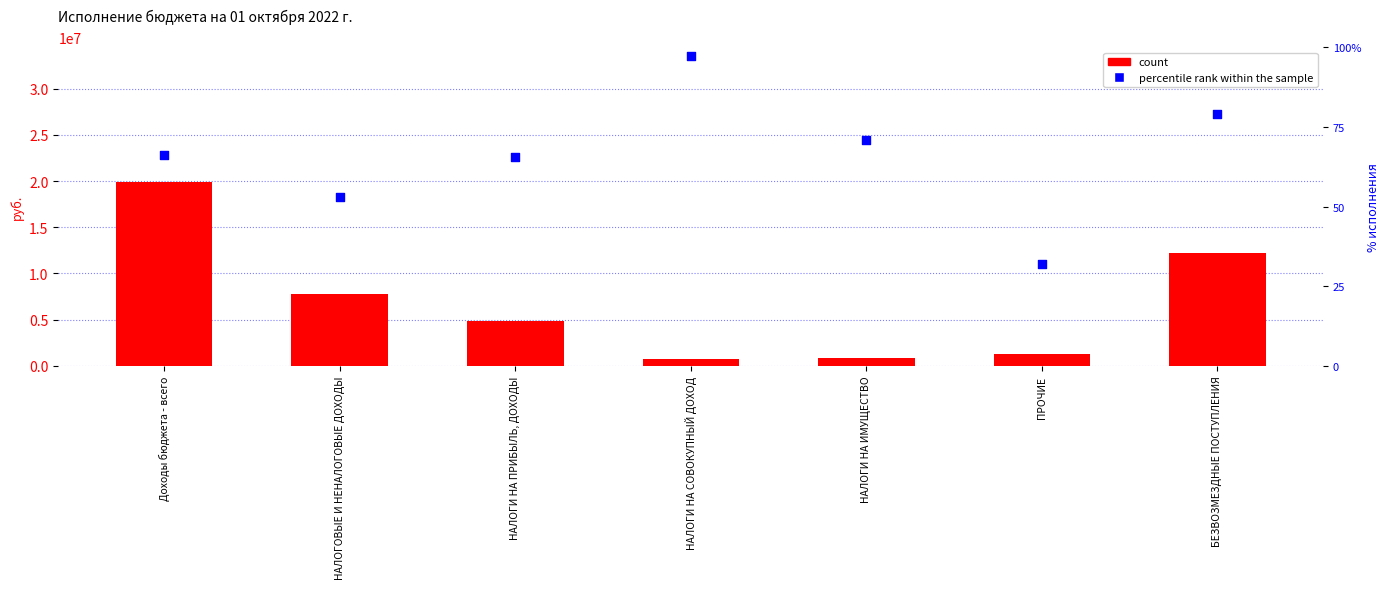

Which series reaches the maximum Y coordinate?

count